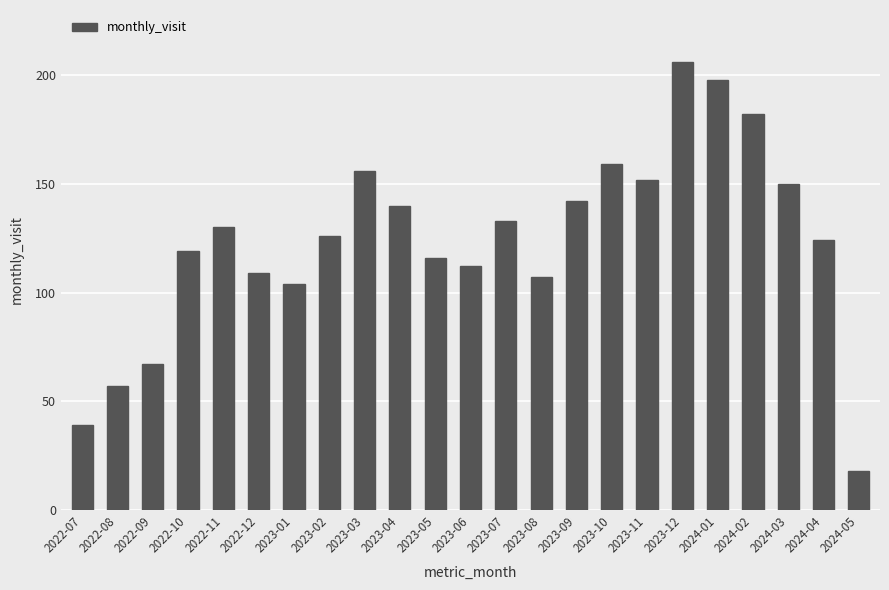

At which category does the chart reach its peak across all series?

2023-12